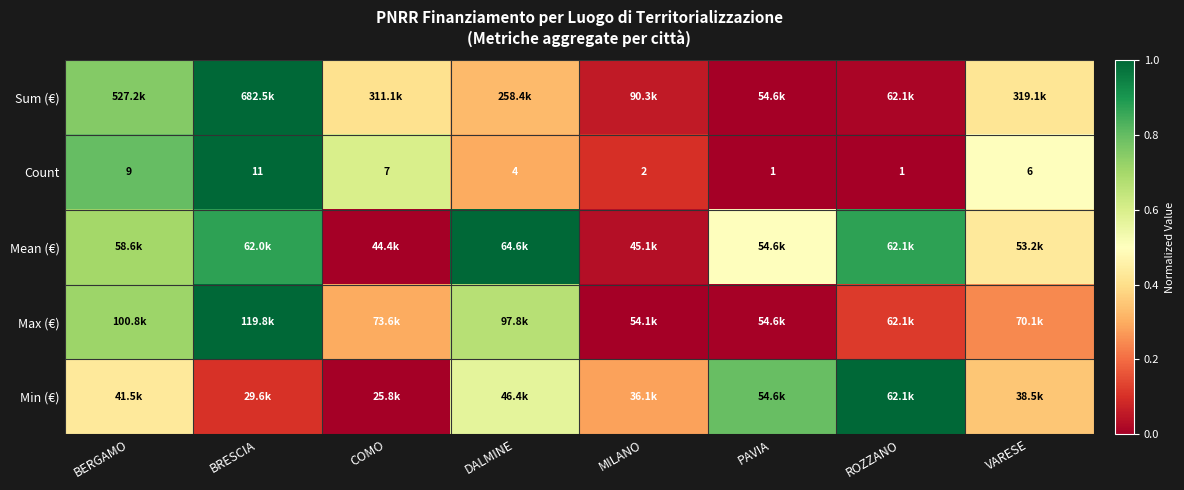

What is the difference between the highest and lowest values at VARESE?

0.3